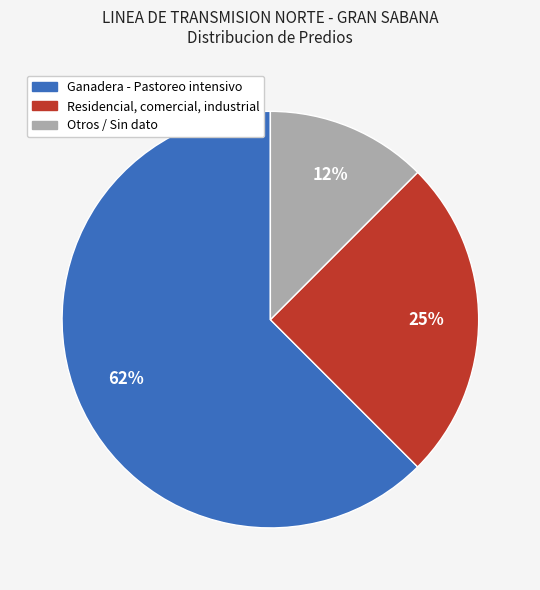

Does any single category account for the majority?

Yes